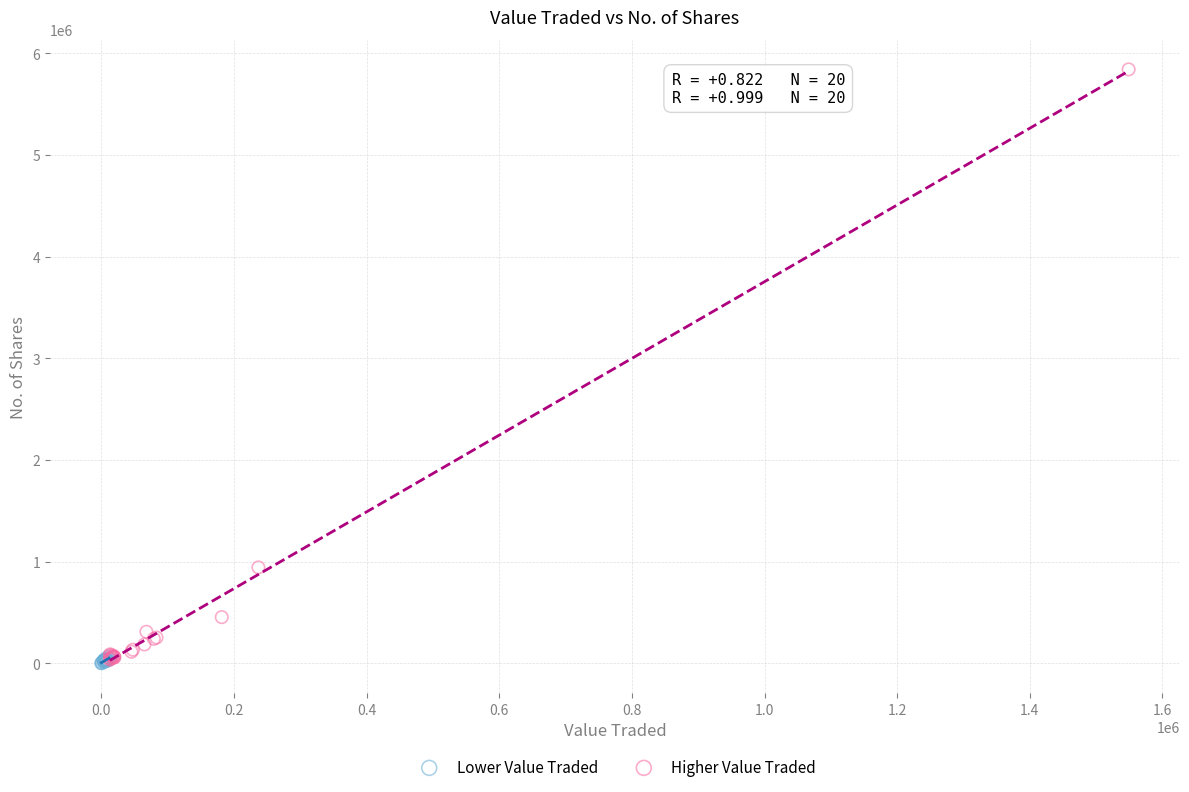

Which series reaches the maximum Y coordinate?

Higher Value Traded